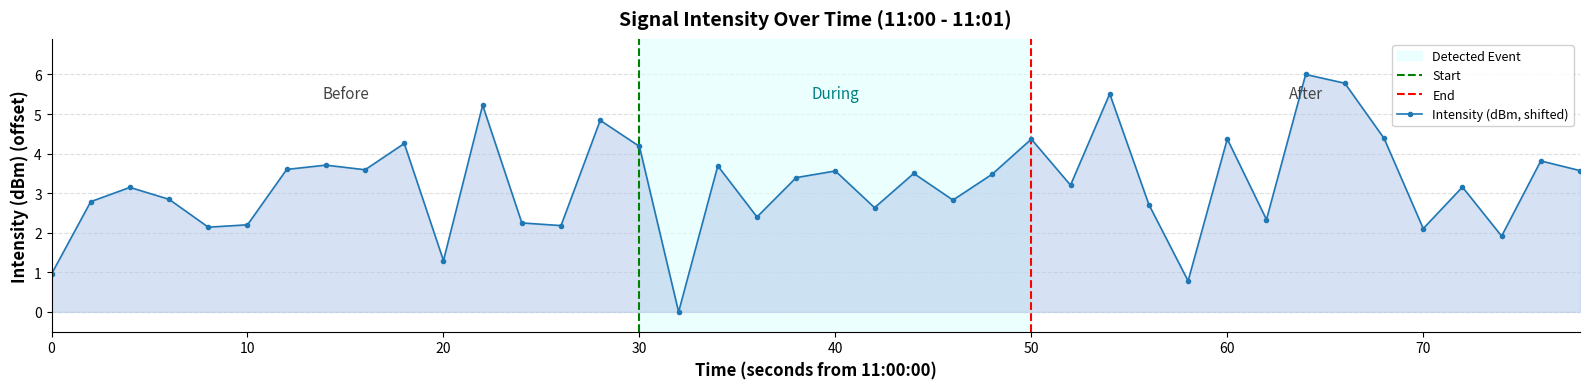

The Intensity (dBm, shifted) series shows 3.1 at 10. True or false?

False